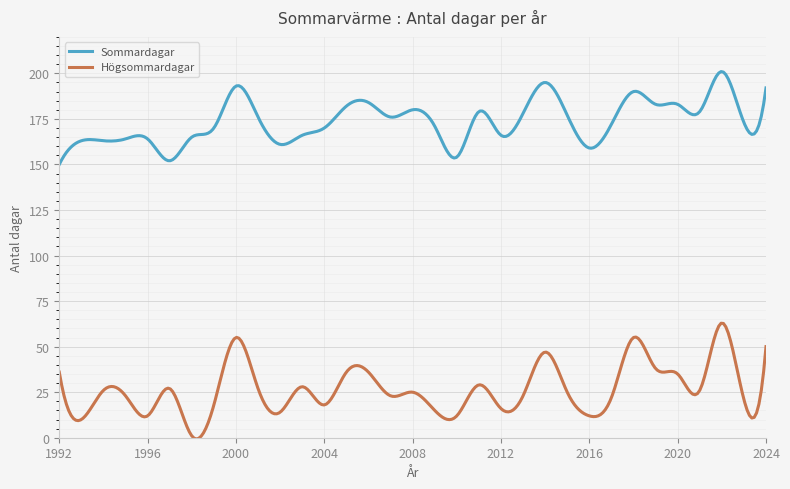

Which series has the largest range (max minus min)?

Högsommardagar